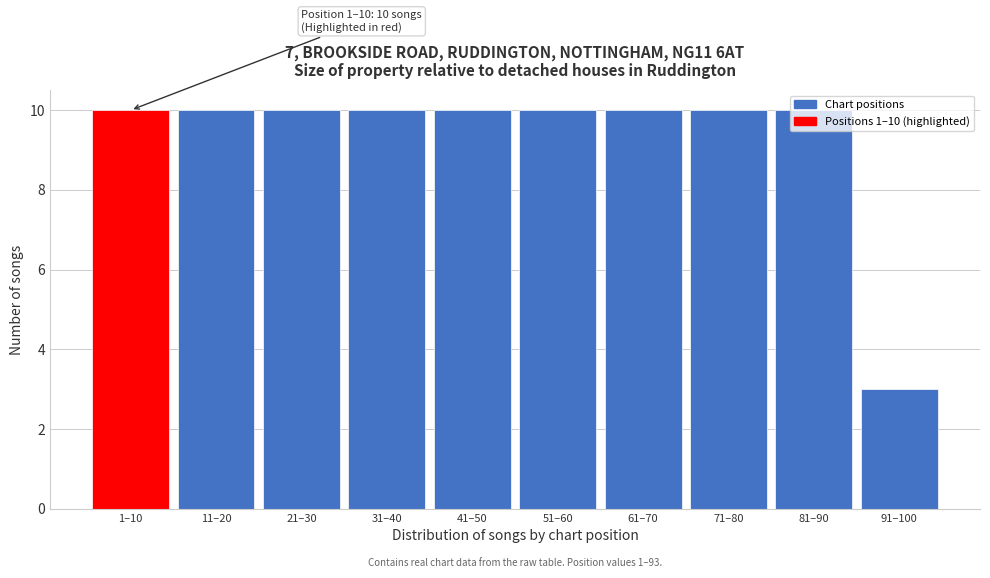

What is the value of the 7th bar from the left?

10